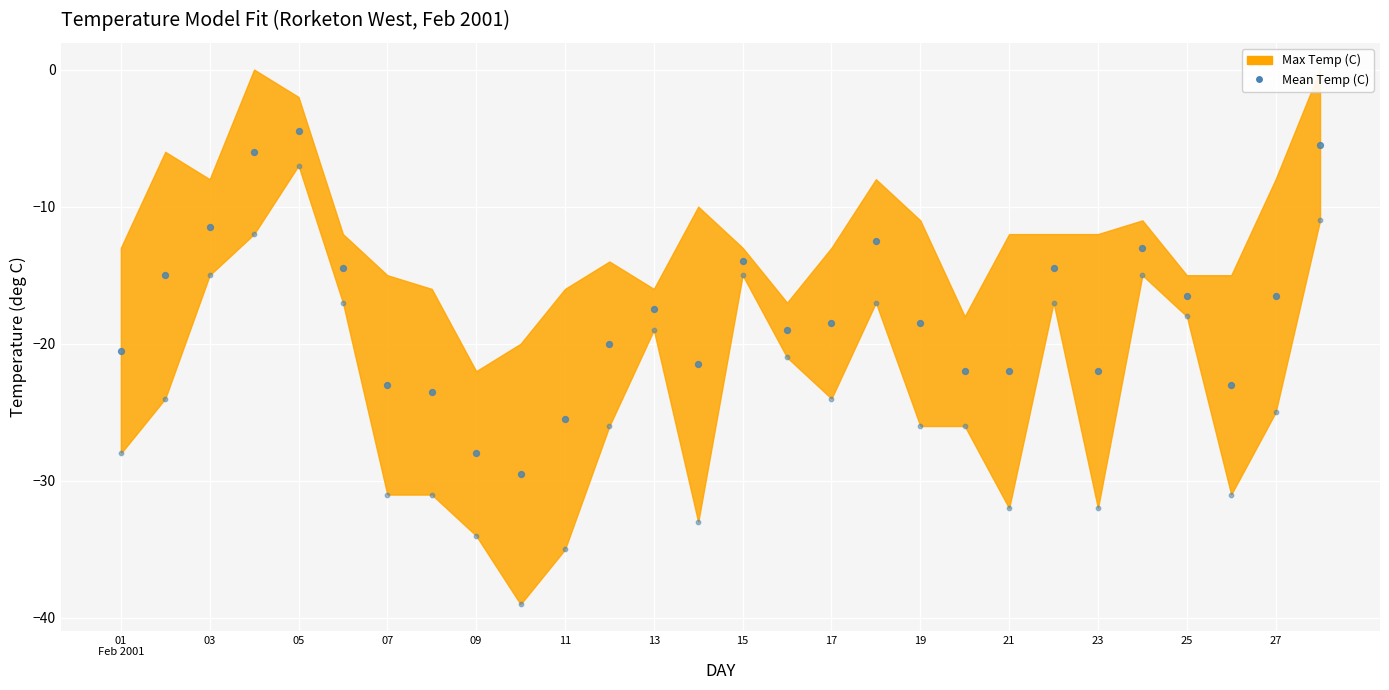

Count the number of points in this scatter plot.

56